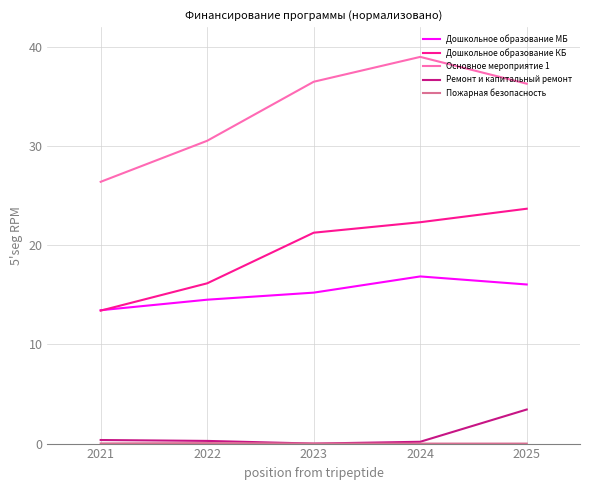

The value of Дошкольное образование МБ at 2022 is 14.5. True or false?

True